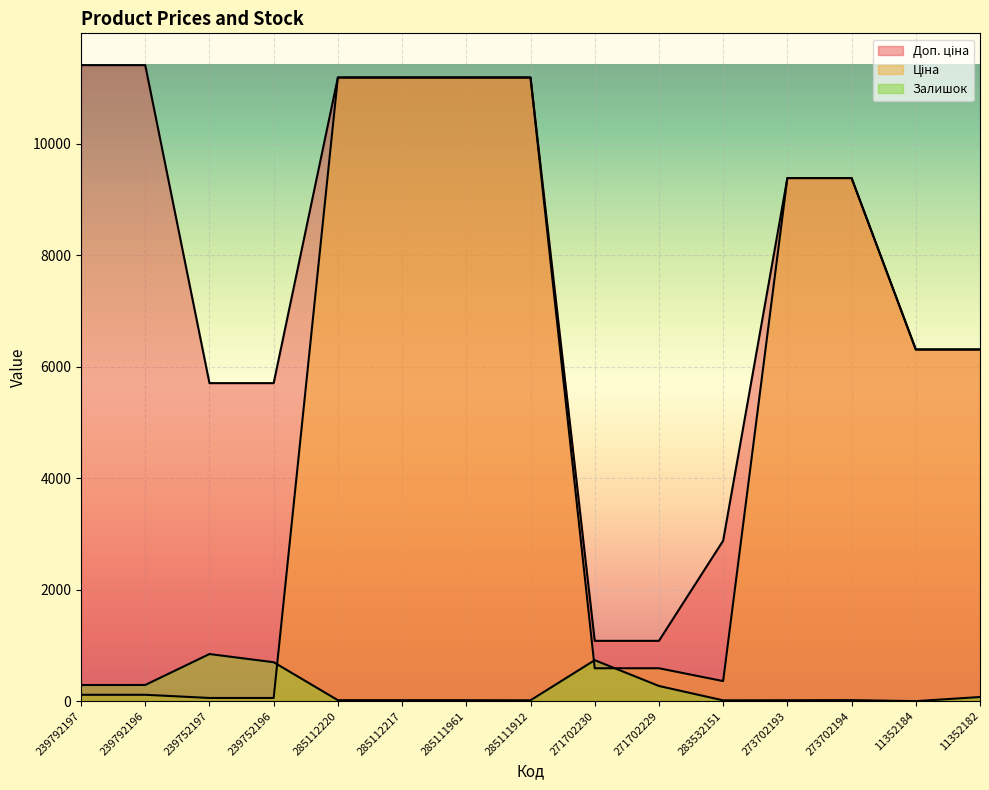

True or false: Доп. ціна has more than 1 interior local peaks.

False